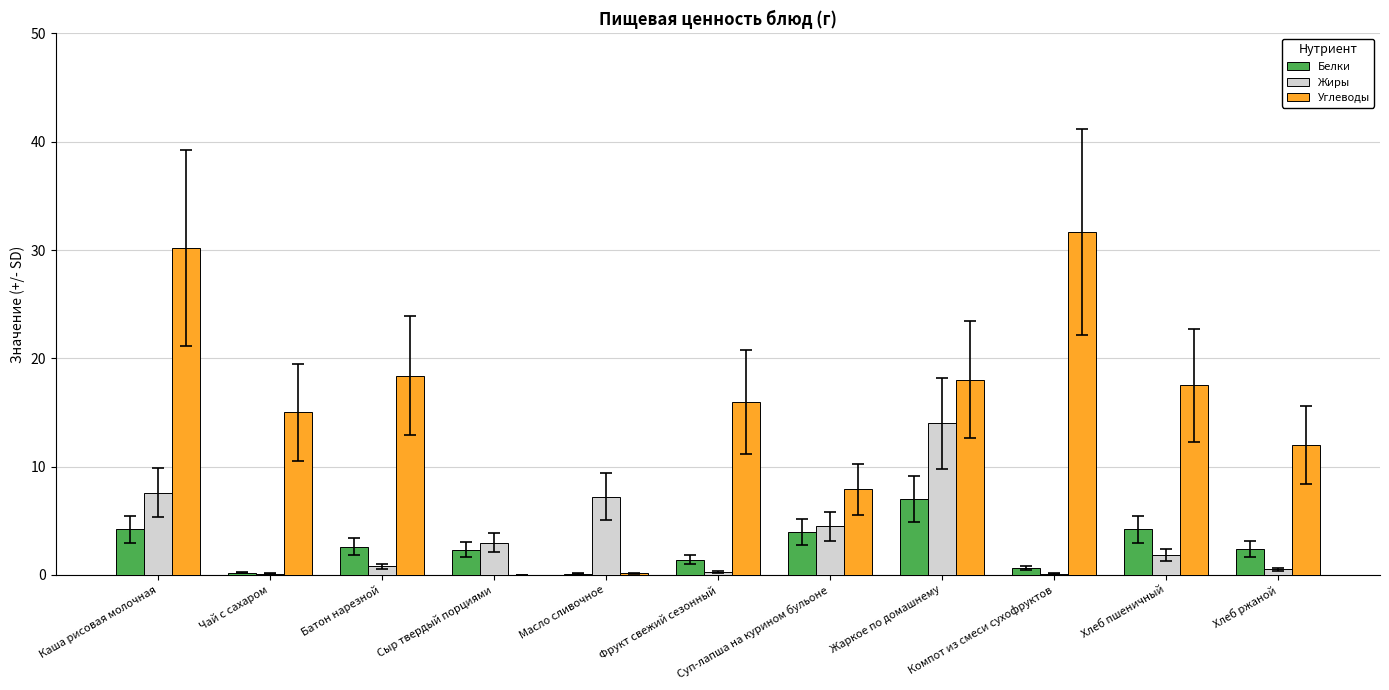

At which label is Углеводы closest to 15?

Чай с сахаром